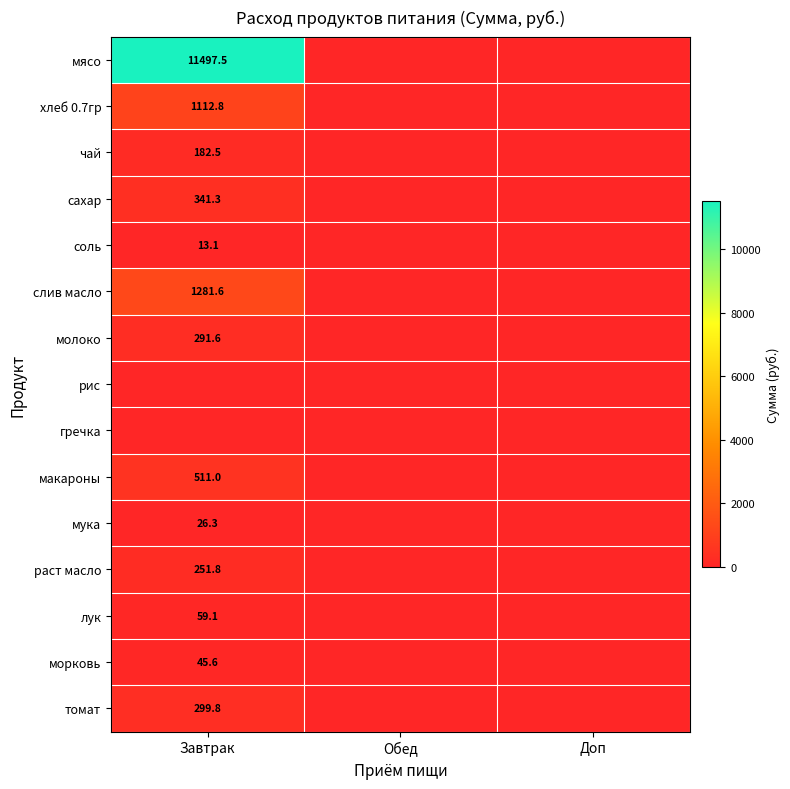

At which category is the sum across all series the highest?

Завтрак